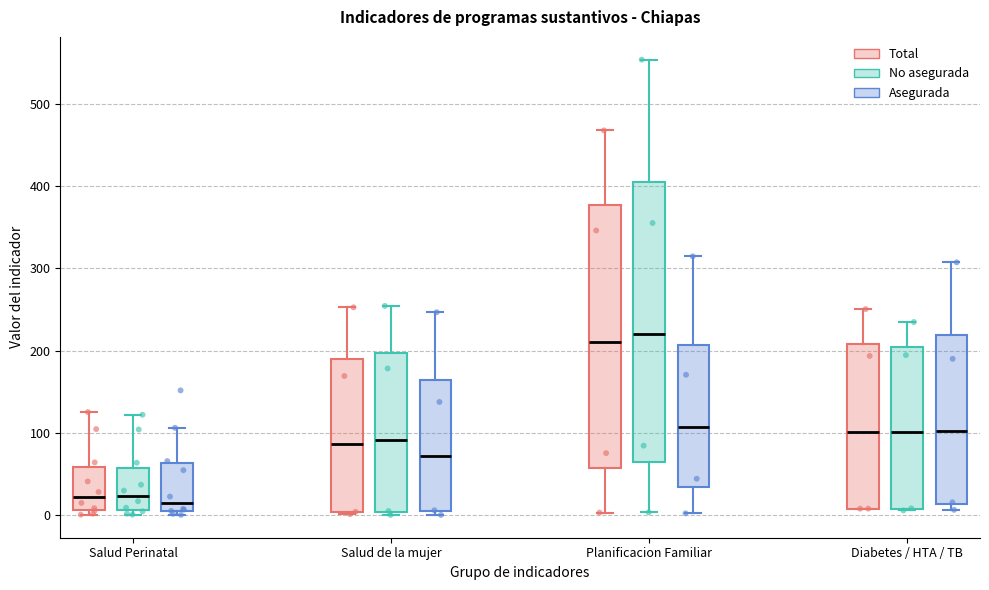

Which box is the tallest, from its lower edge to its upper edge?

Planificacion Familiar (No asegurada)